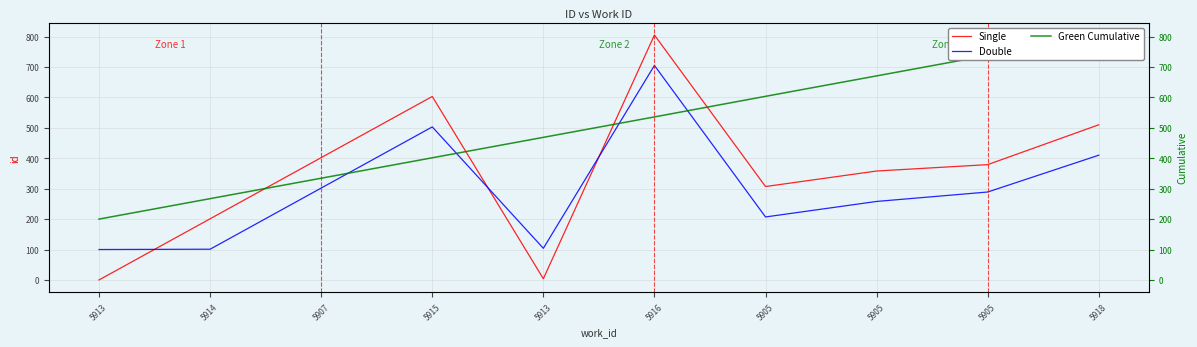

Is this an area chart (filled region under the line)?

No